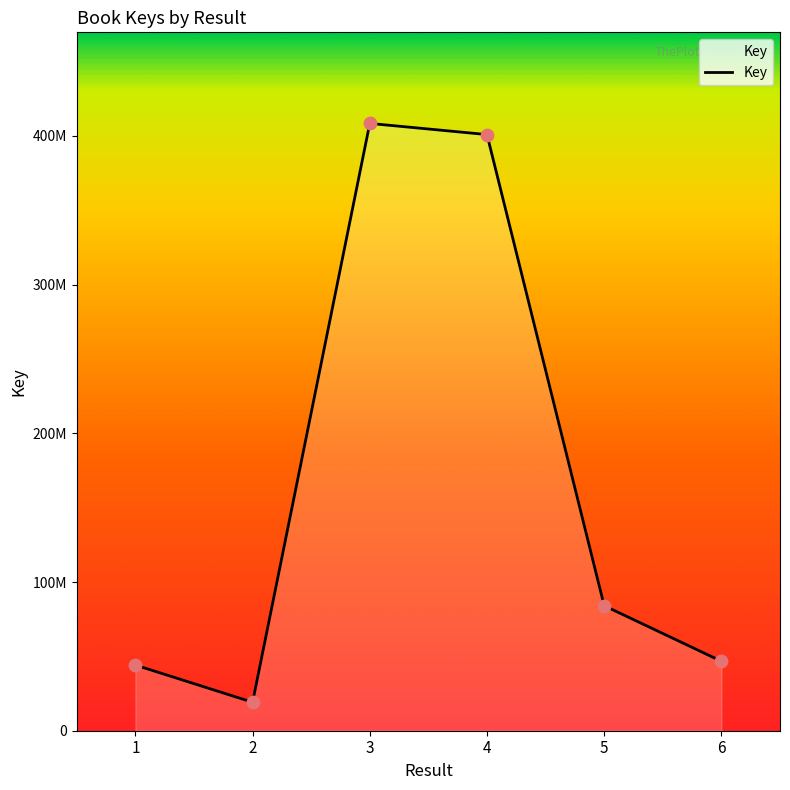

Is this an area chart (filled region under the line)?

Yes